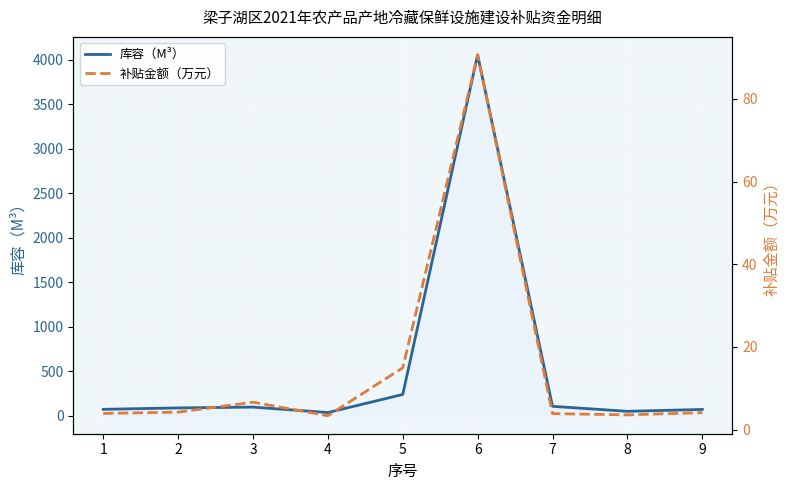

In 库容（M³）, how many points are lower than both neighbors (excluding endpoints)?

2